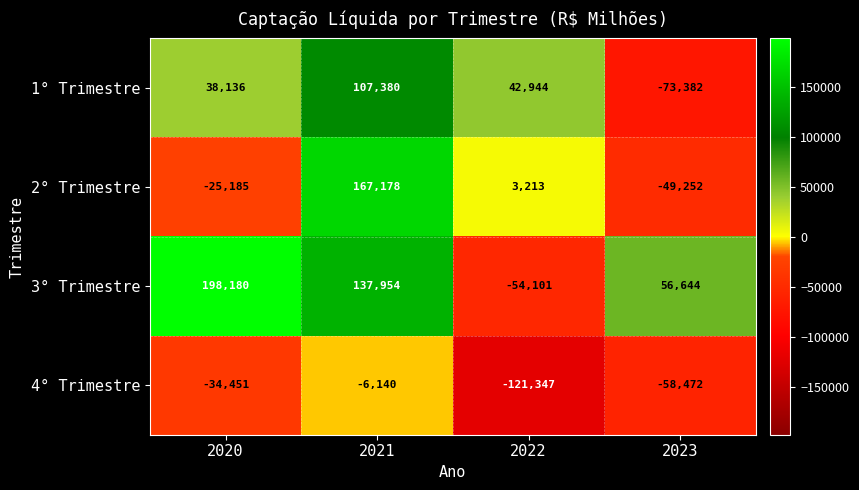

The 2° Trimestre series shows 3213 at 2022. True or false?

True